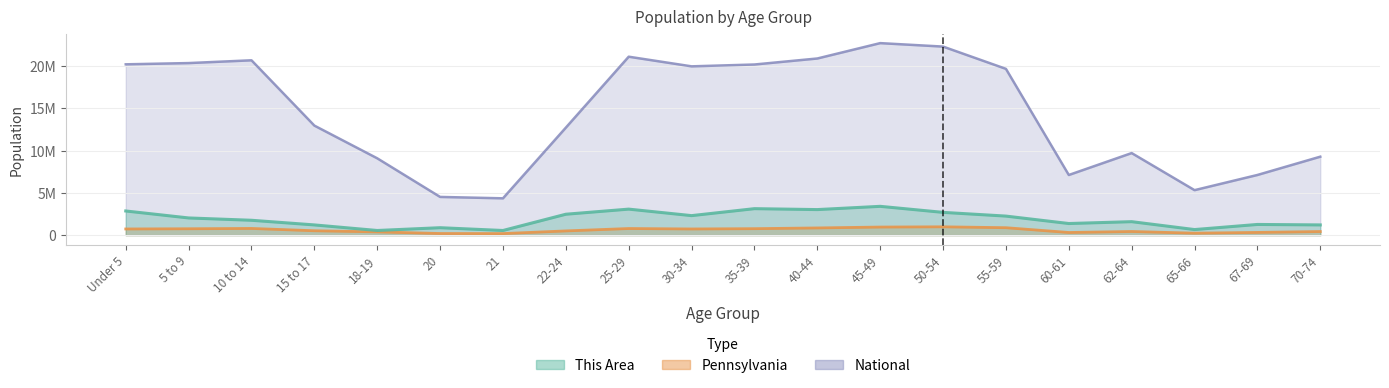

True or false: Pennsylvania and This Area intersect in this chart.

False